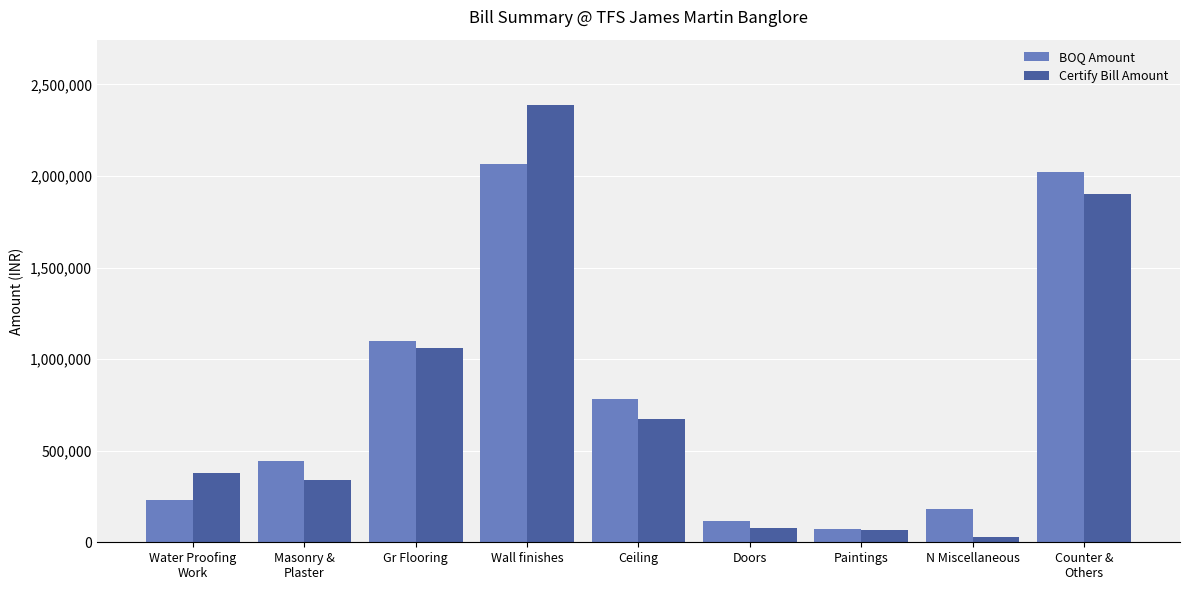

Which label corresponds to the largest value in the chart?

Wall finishes